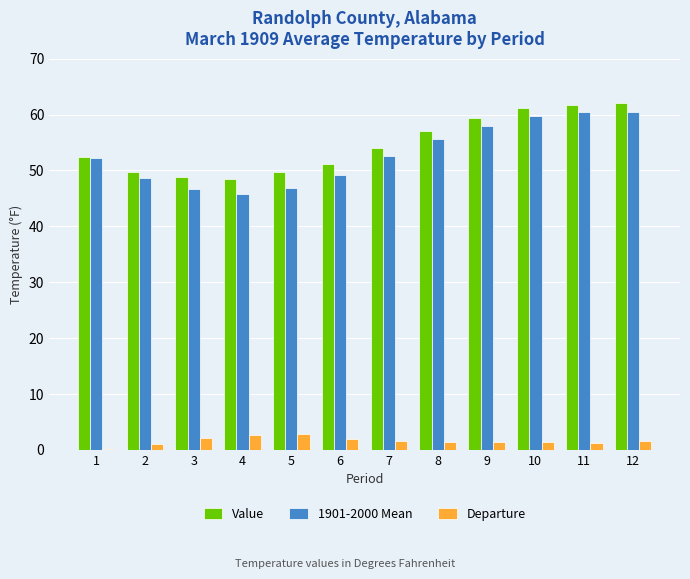

What is the sum of all Value values?

655.8